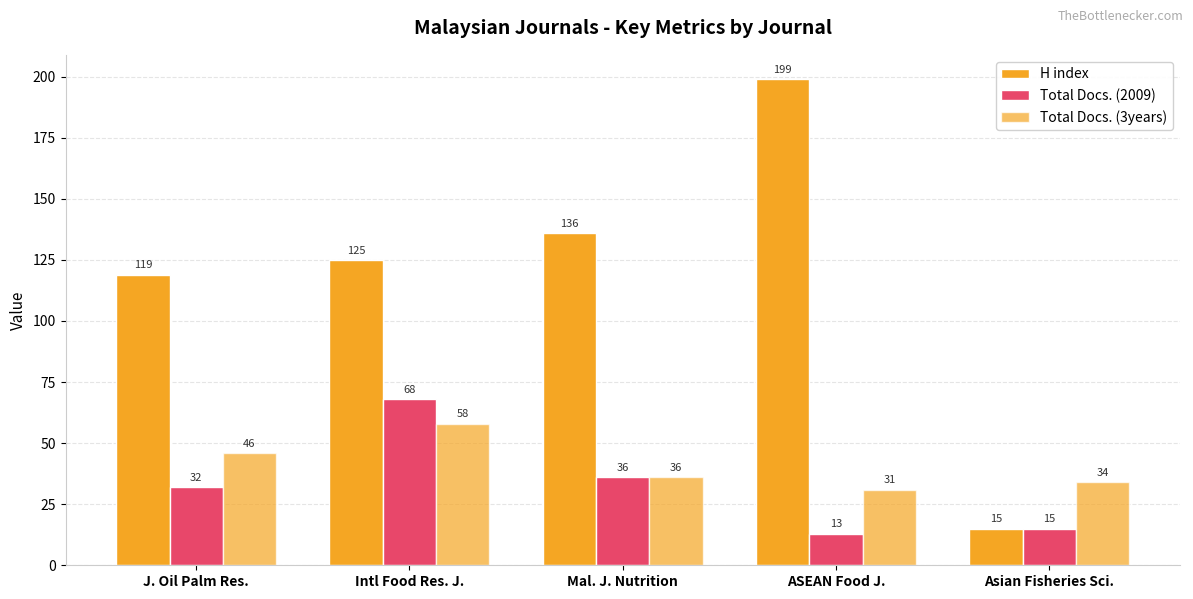

How many groups of bars are there?

5